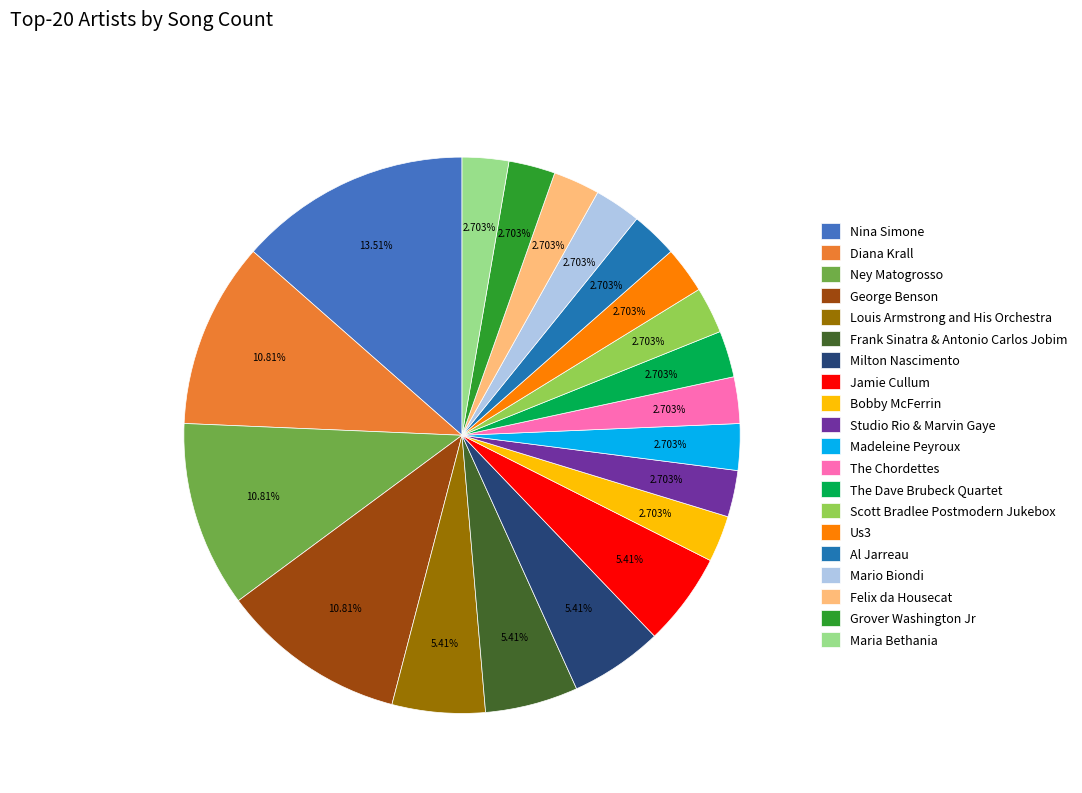

What is the ratio of the value at The Chordettes to the value at Madeleine Peyroux?

1.0